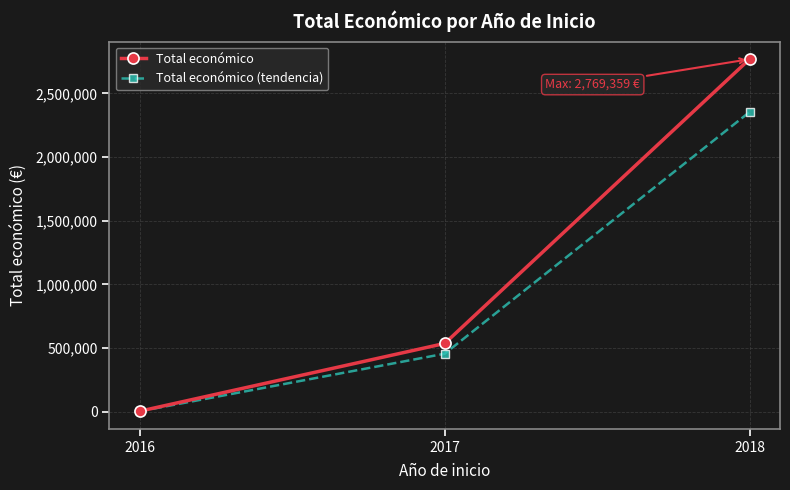

Rank the series by their average value, from highest to lowest.

Total económico, Total económico (tendencia)